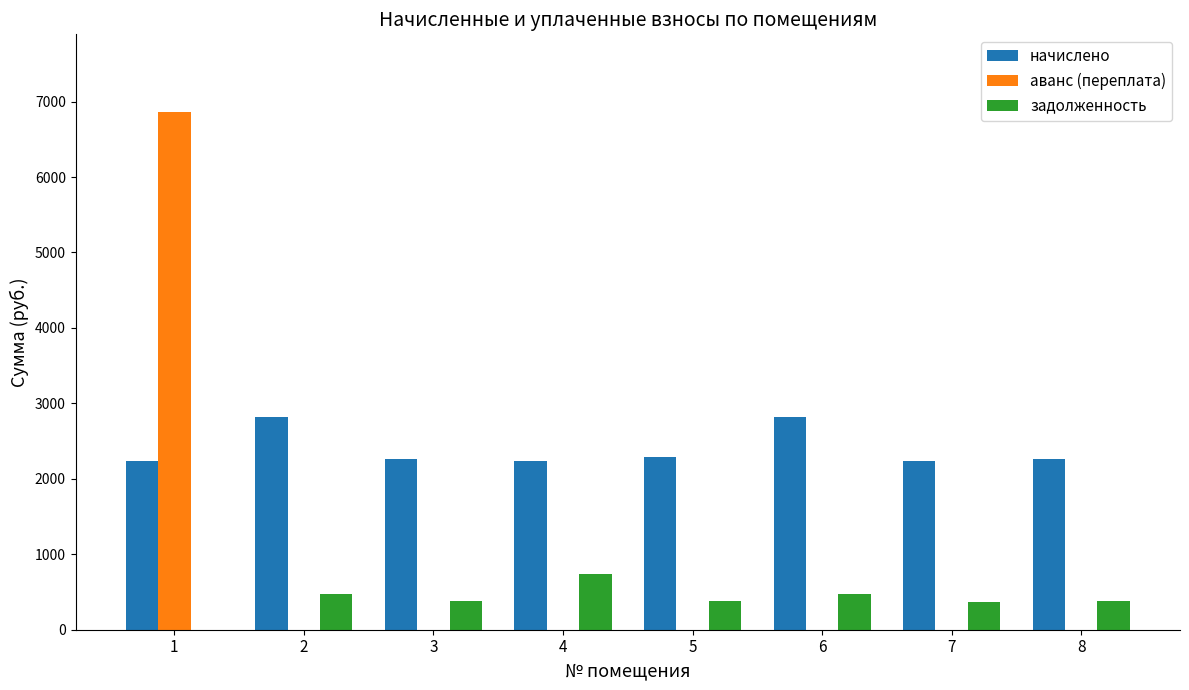

Is it true that задолженность equals 373.5 at 7?

True